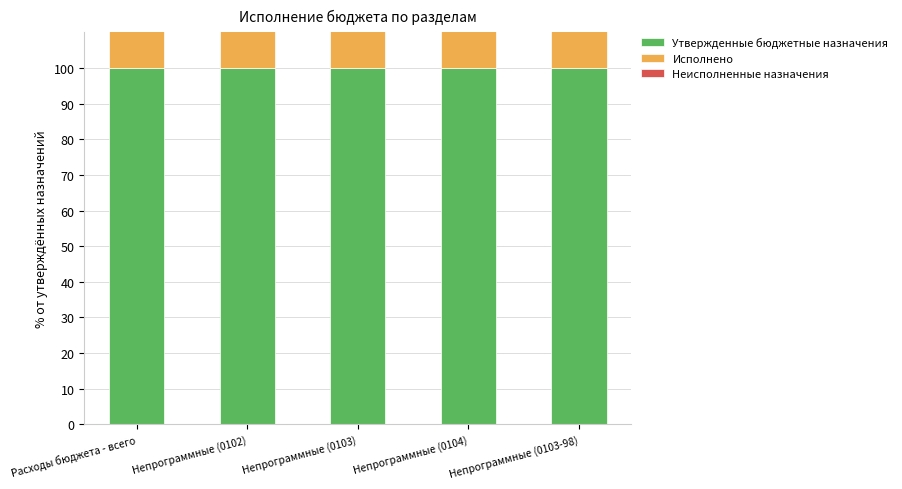

Rank the series at Непрограммные (0103-98) from lowest to highest value.

Неисполненные назначения, Утвержденные бюджетные назначения, Исполнено